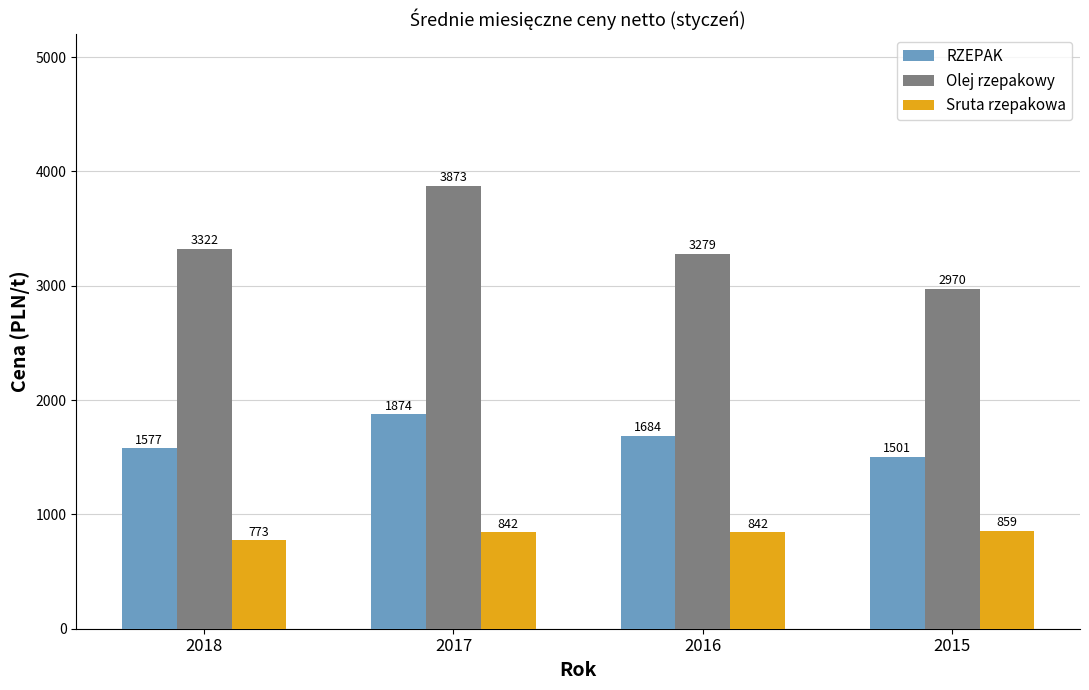

At 2016, list the series in order from smallest to largest.

Sruta rzepakowa, RZEPAK, Olej rzepakowy